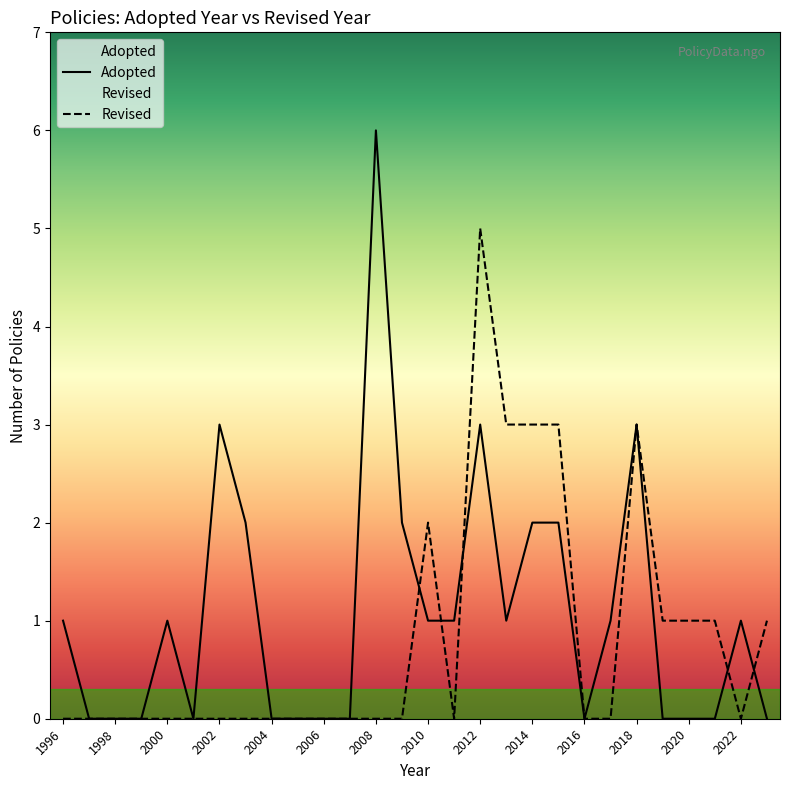

At which category is the sum across all series the highest?

2012